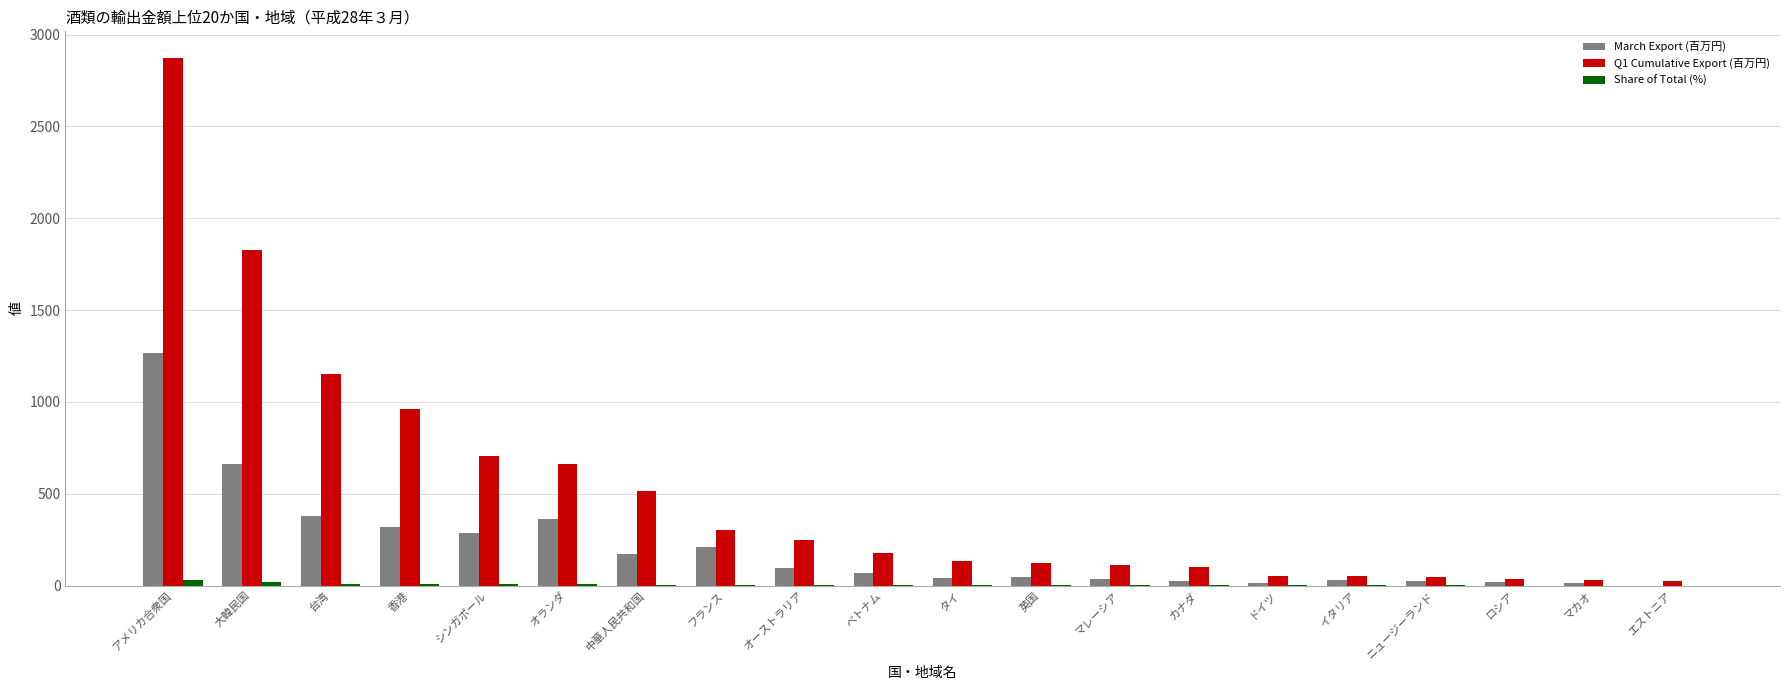

Which series has the largest total across all categories?

Q1 Cumulative Export (百万円)